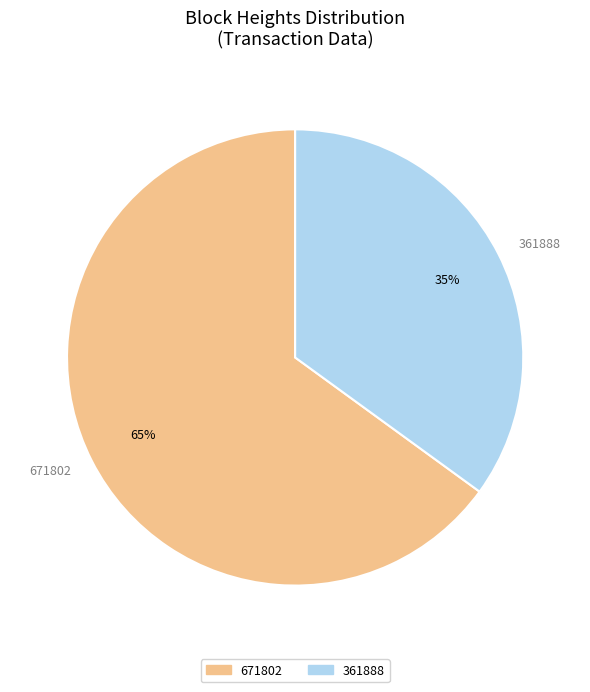

What percentage is the 671802 slice, to the nearest percent?

65%